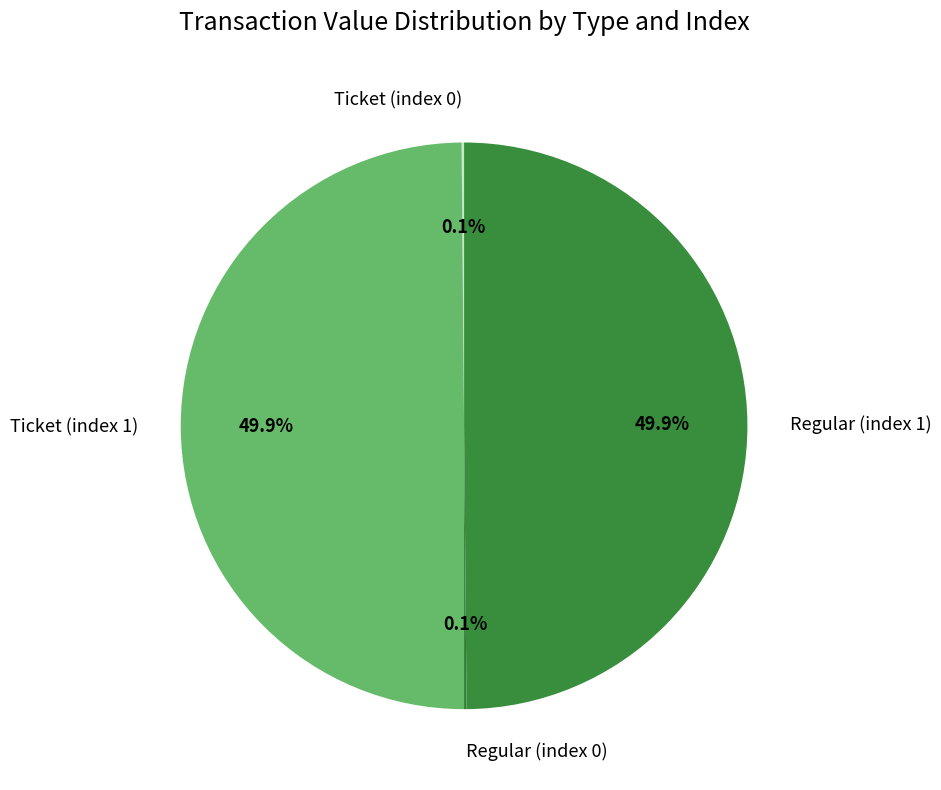

To the nearest percent, what percentage of the pie is Ticket (index 1)?

50%